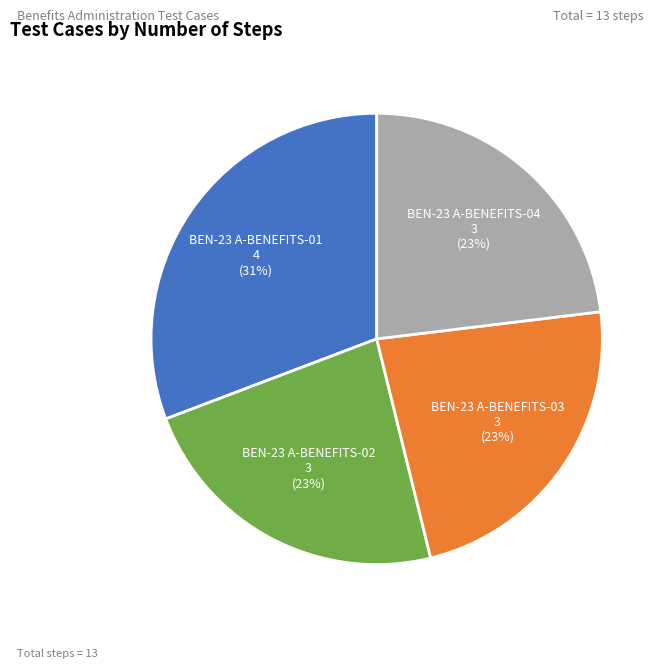

To the nearest percent, what is the average slice percentage?

25%